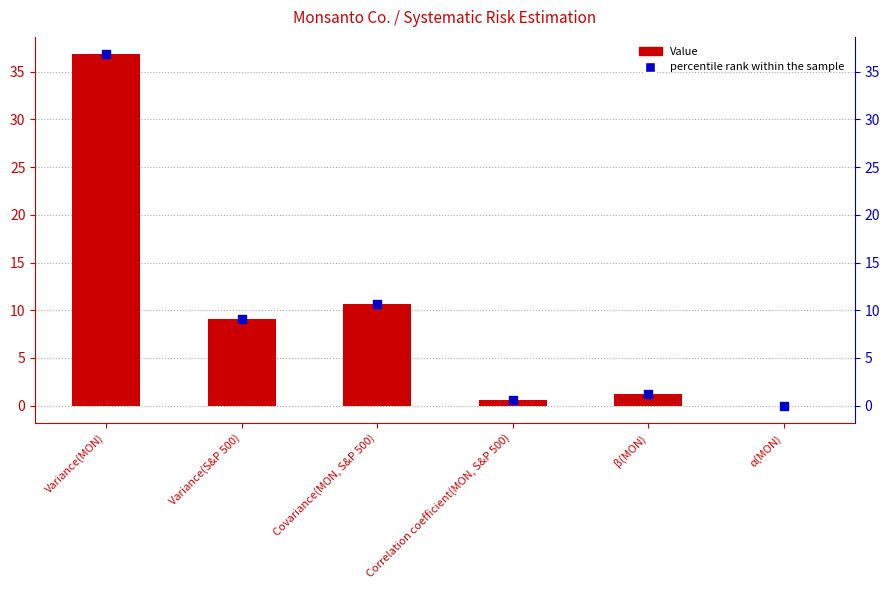

Is the value of Value at Covariance(MON, S&P 500) greater than the value of percentile rank within the sample at α(MON)?

Yes